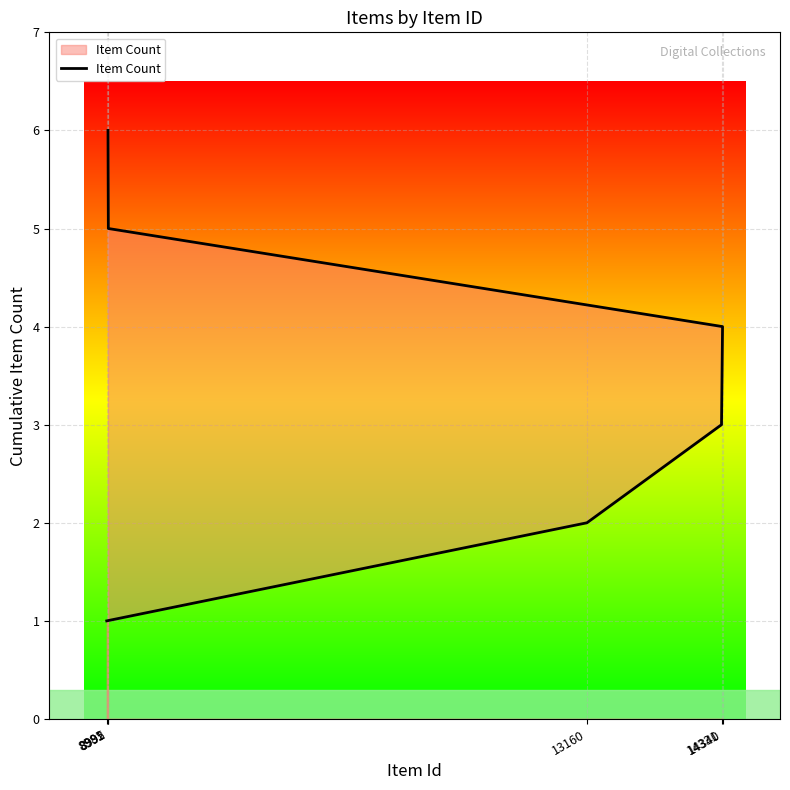

How many series are shown in this chart?

1